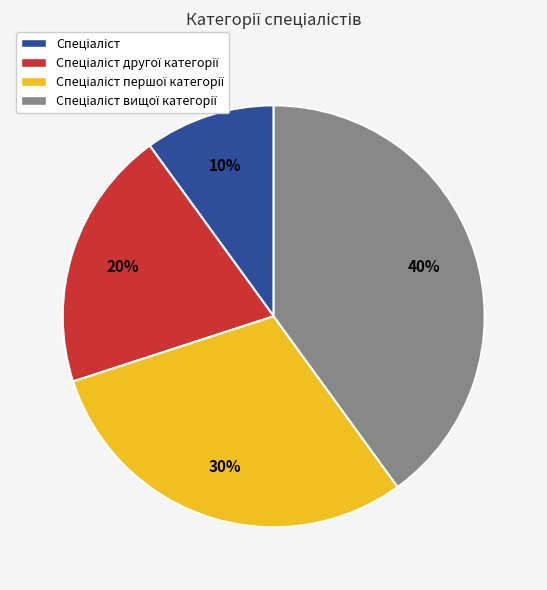

Does any single category account for the majority?

No